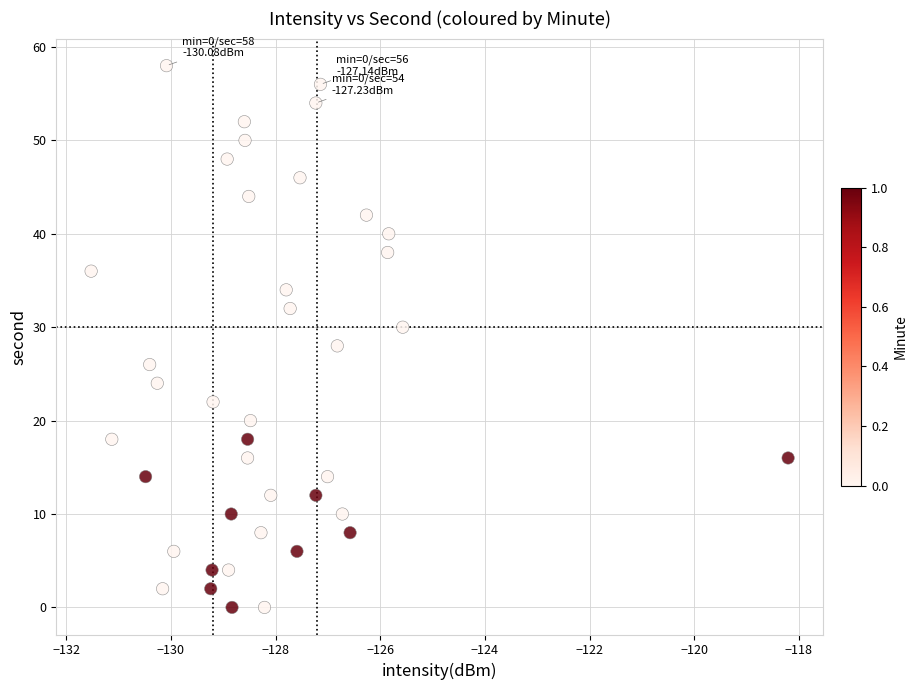

What is the range of Y values (max minus min)?

58